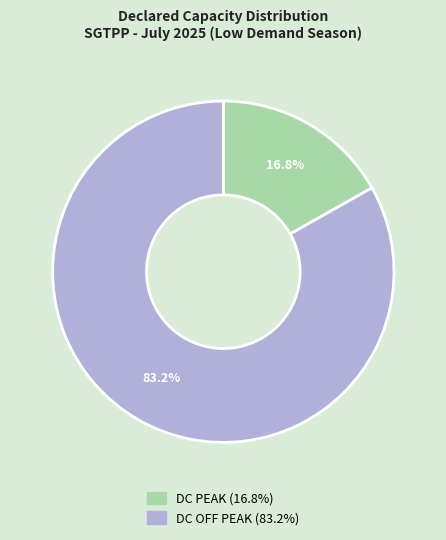

Count the number of slices in the pie.

2